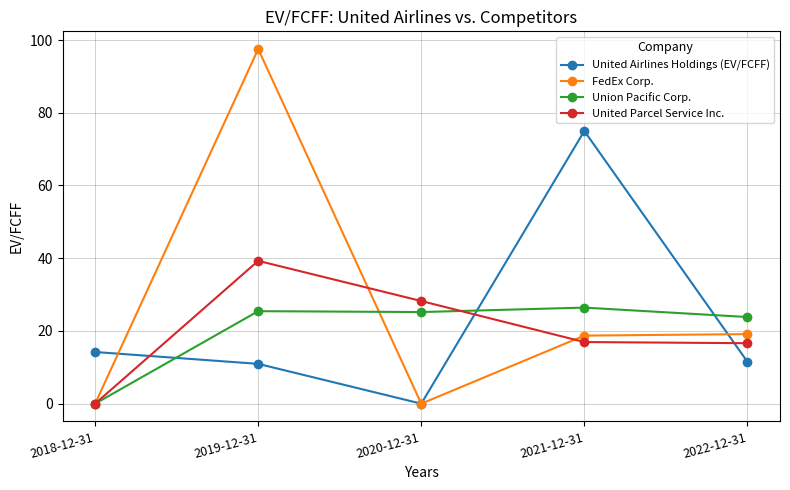

Which category has the highest value across all series?

2019-12-31